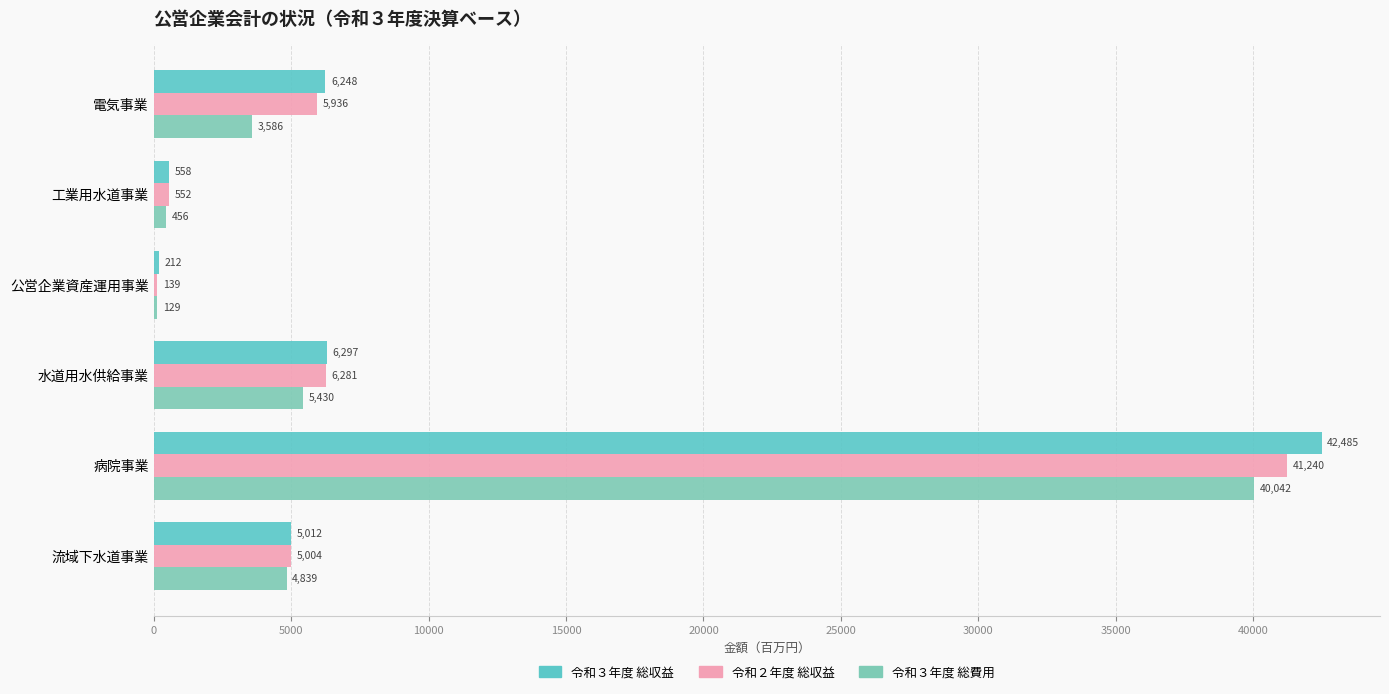

Count the number of categories in the chart.

6